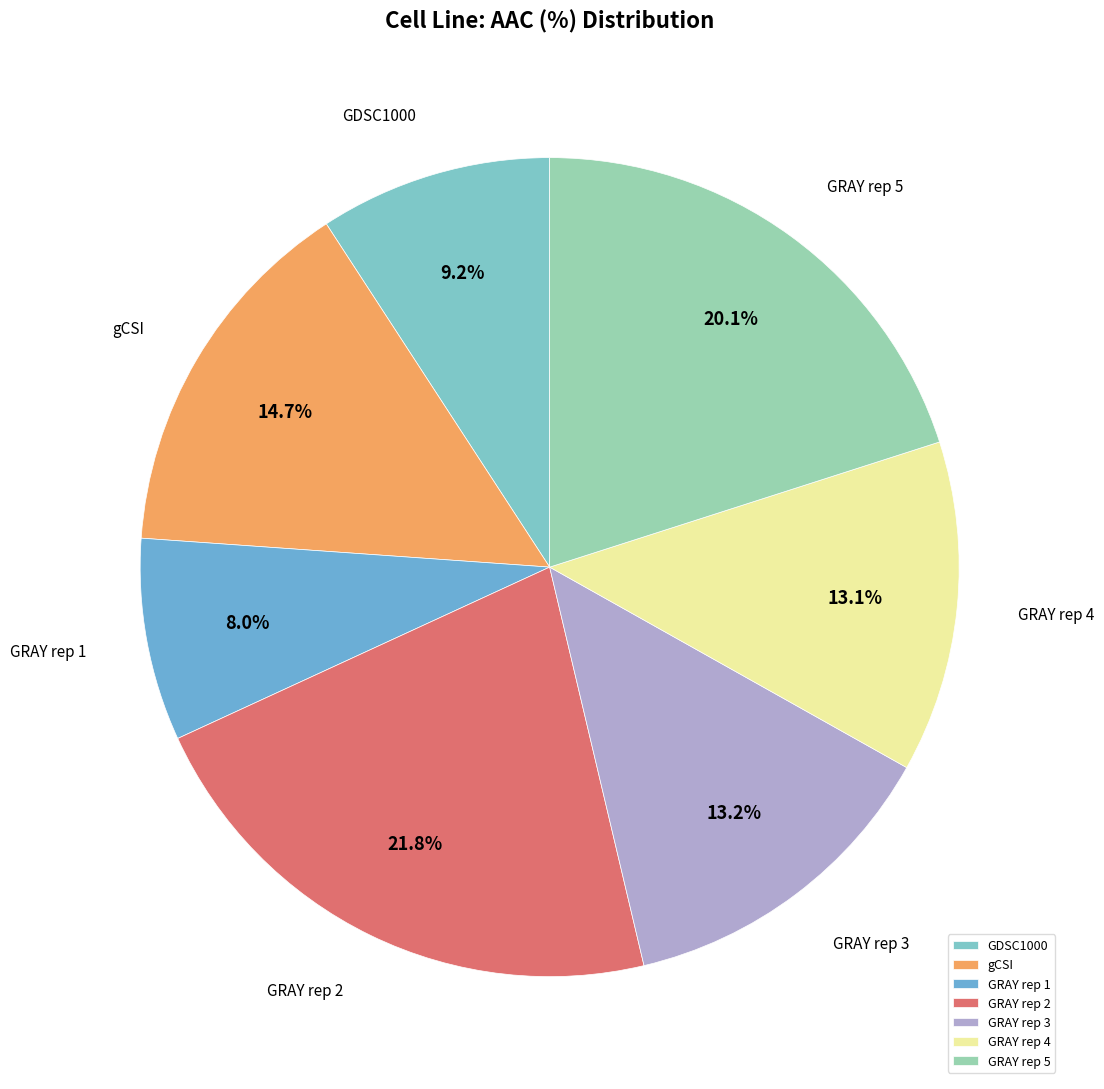

Is there any slice that represents more than half of the pie?

No